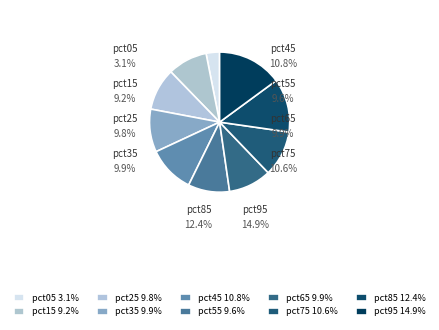

Is the sum of pct25 and pct95 greater than half?

No